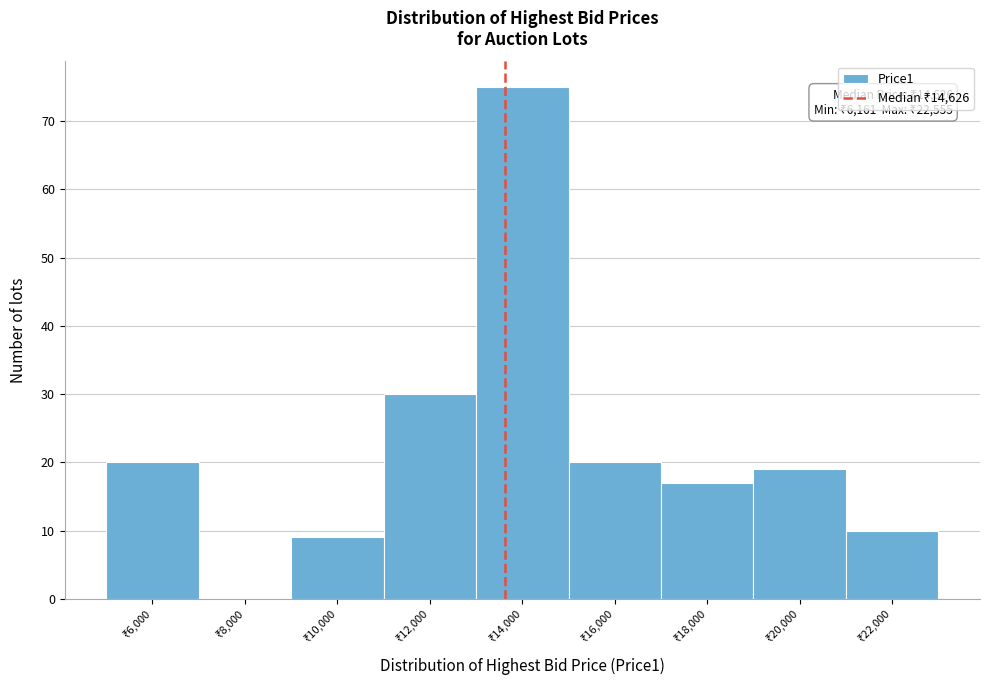

What is the maximum value shown in the chart?

75